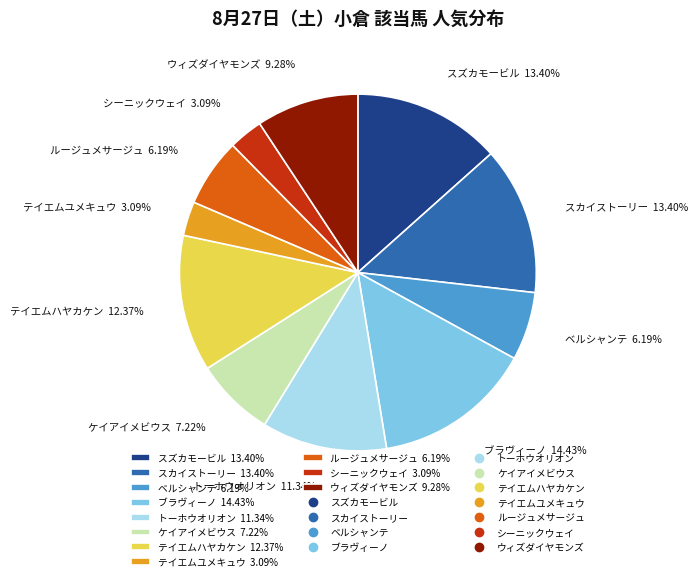

To the nearest percent, what is the difference between the largest and smallest slice percentages?

11%